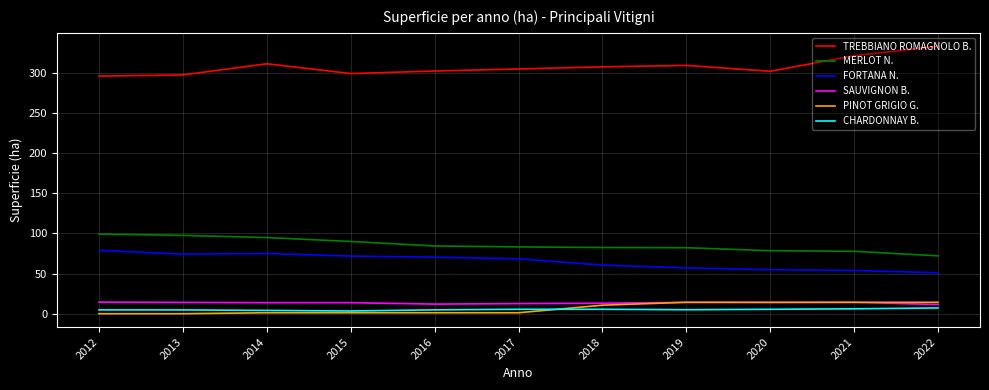

Which series has the largest total across all categories?

TREBBIANO ROMAGNOLO B.